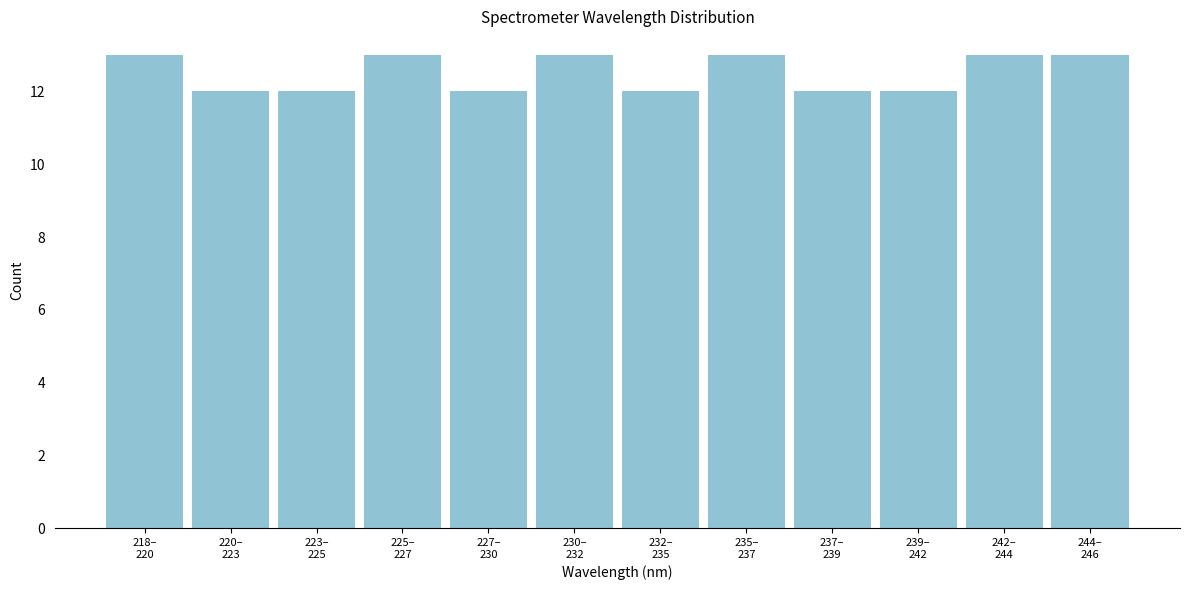

Reading right to left, list all the values displayed in this chart.

13	13	12	12	13	12	13	12	13	12	12	13